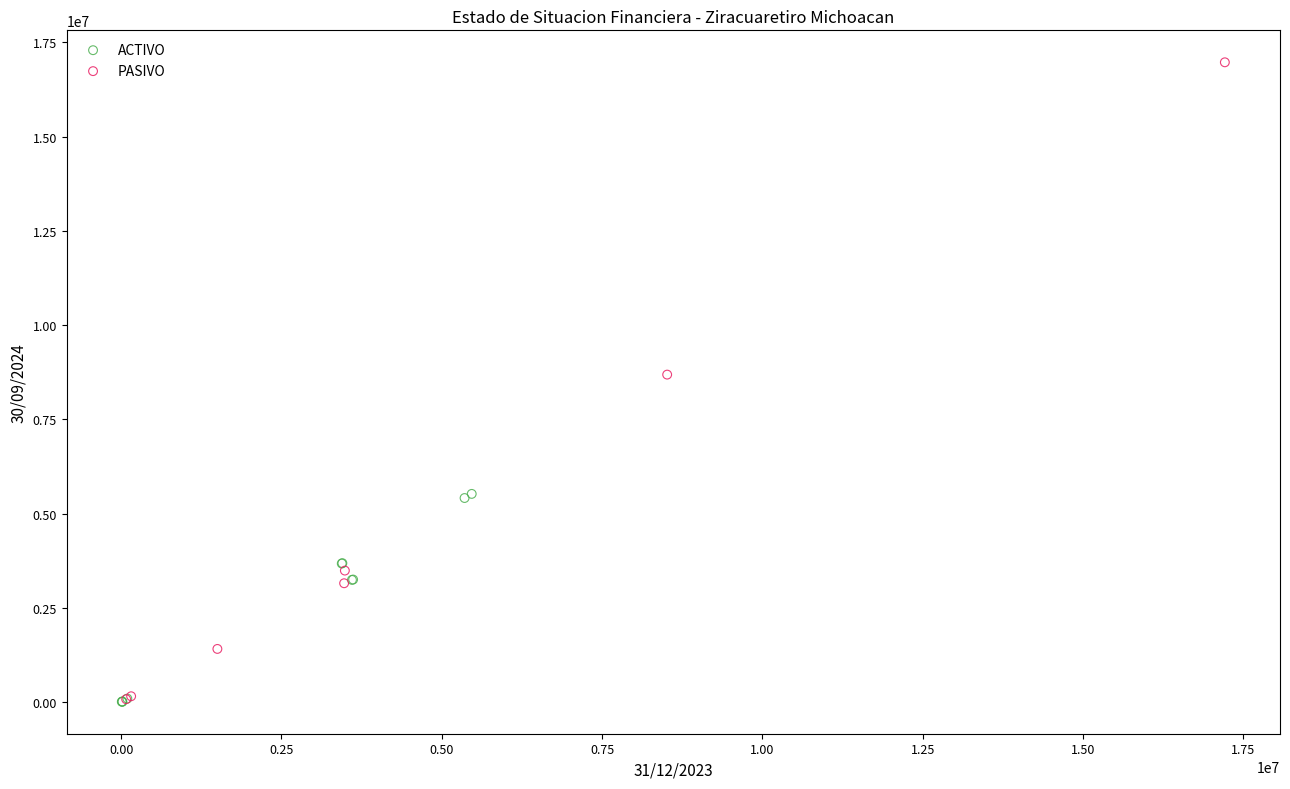

Which series reaches the maximum Y coordinate?

PASIVO